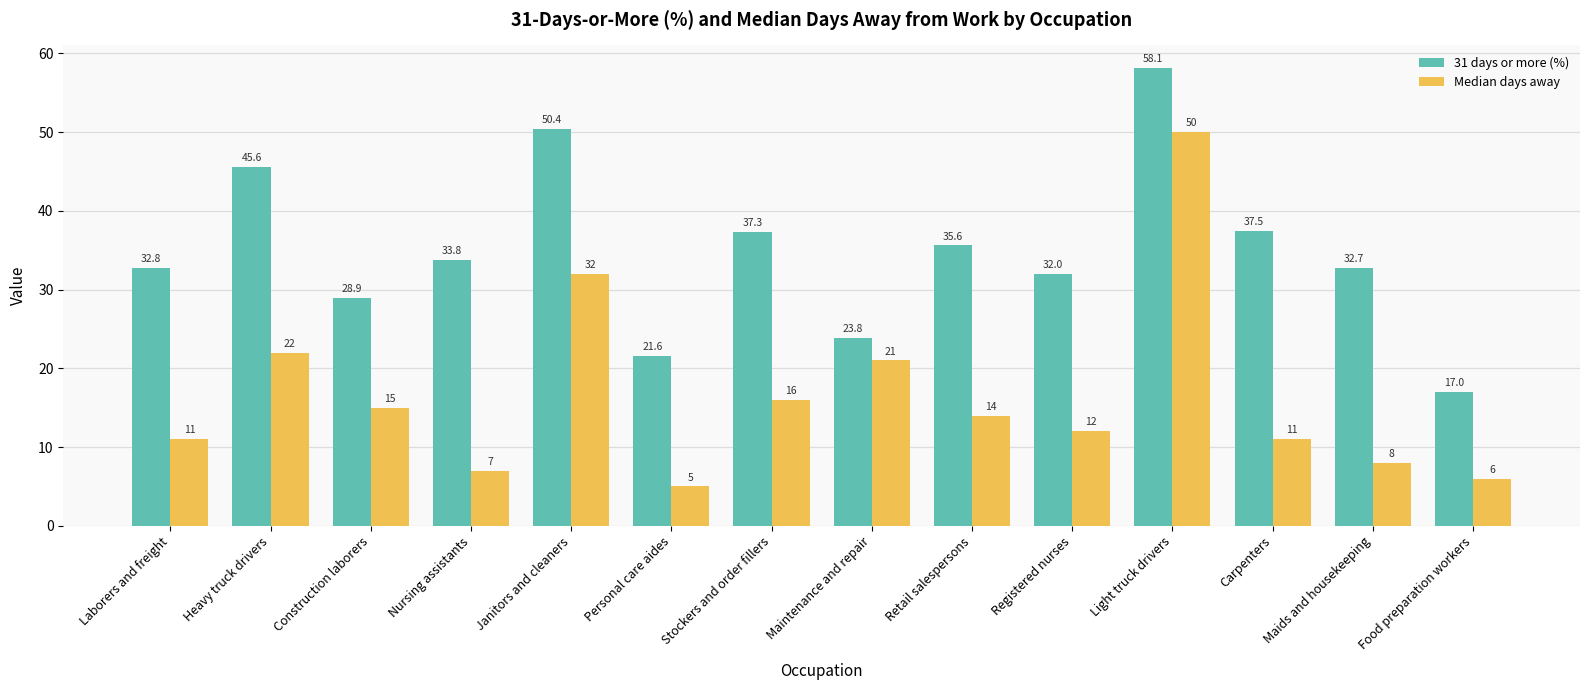

What are all the series names shown in the legend?

31 days or more (%), Median days away